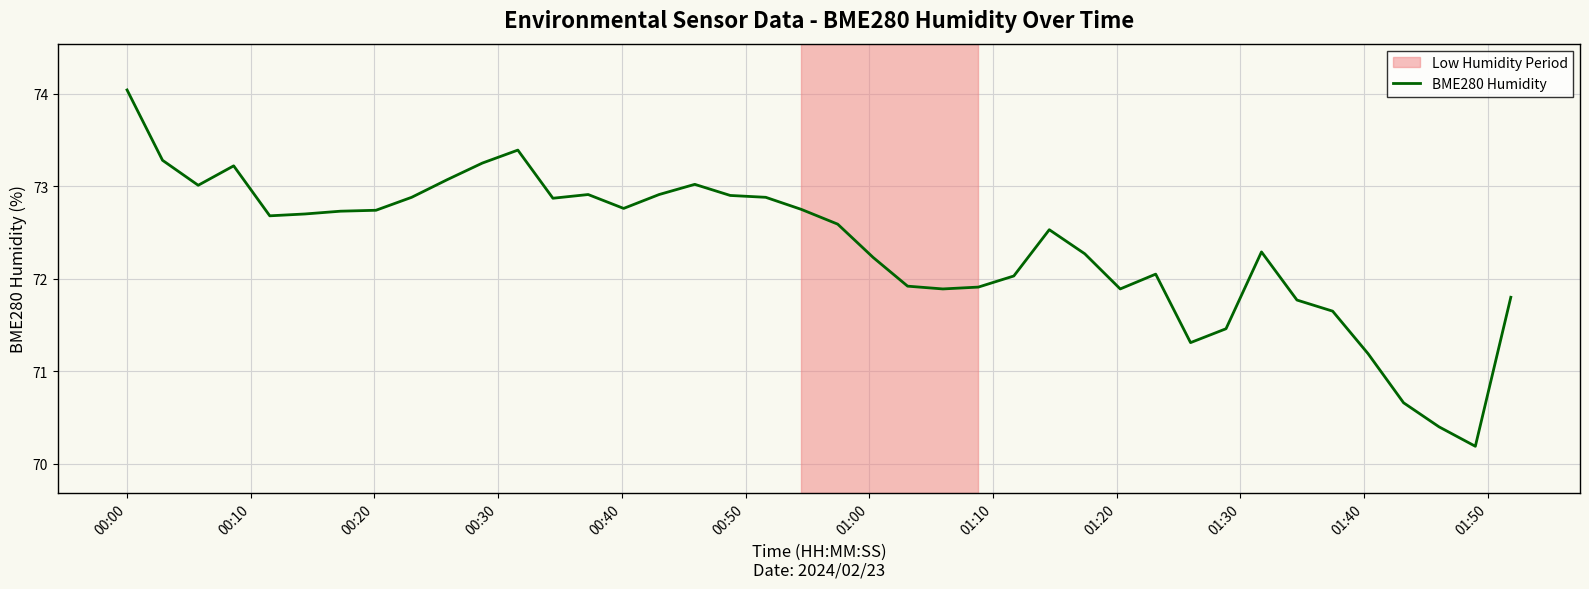

How many lines are shown in the chart?

1